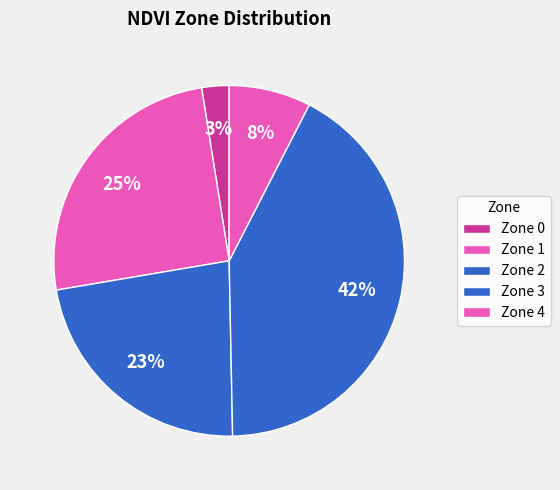

What is the change in value from Zone 0 to Zone 2?

+39